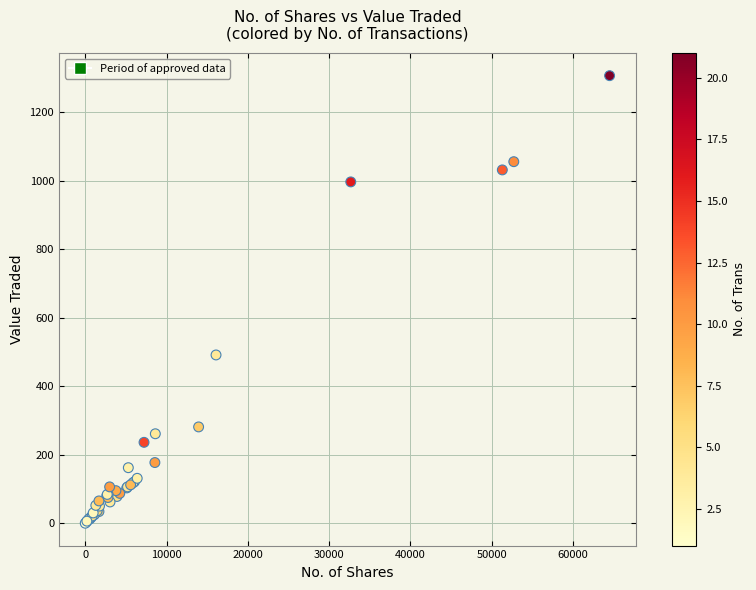

What Y value in the scatter plot is closest to 653?

491